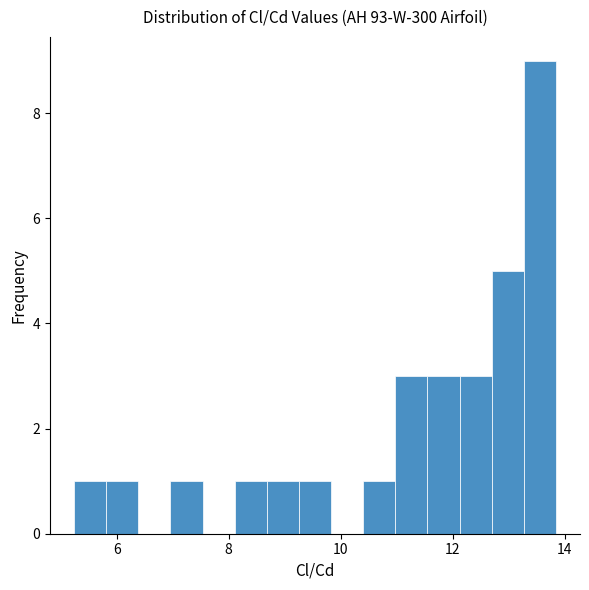

Around what value on the x-axis is the tallest bar? Give the approximate position of its centre, as read against the axis.

13.6